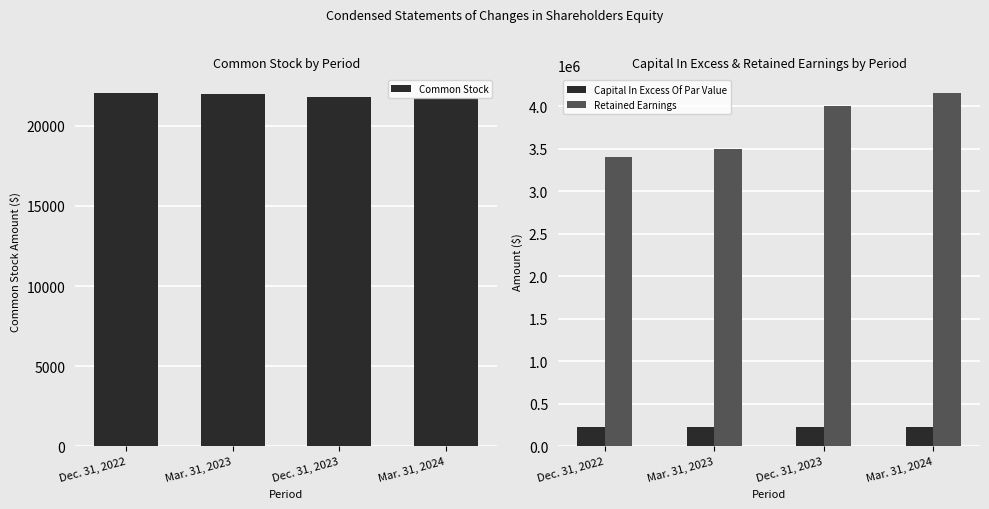

At which category does the chart reach its peak across all series?

Mar. 31, 2024